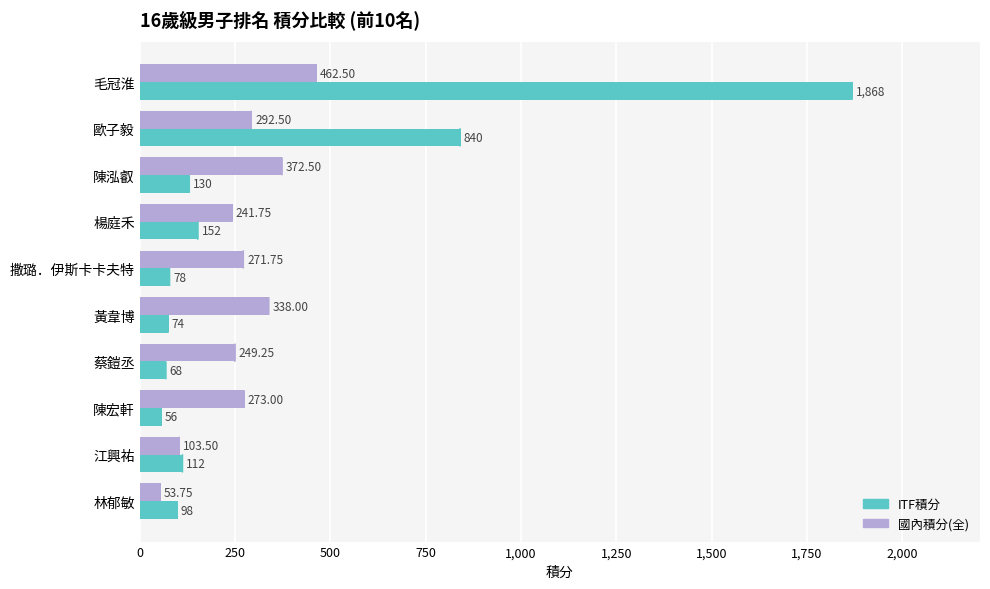

Is the value of ITF積分 at 毛冠淮 greater than the value of 國內積分(全) at 歐子毅?

Yes